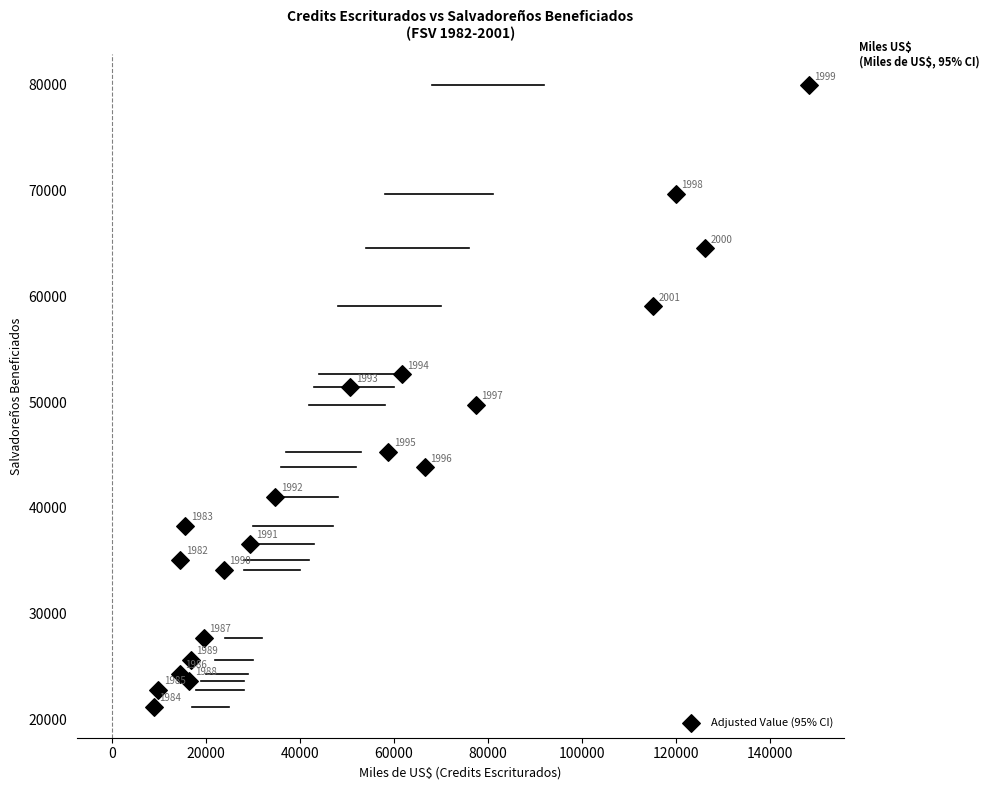

What is the range of Y values (max minus min)?

58680